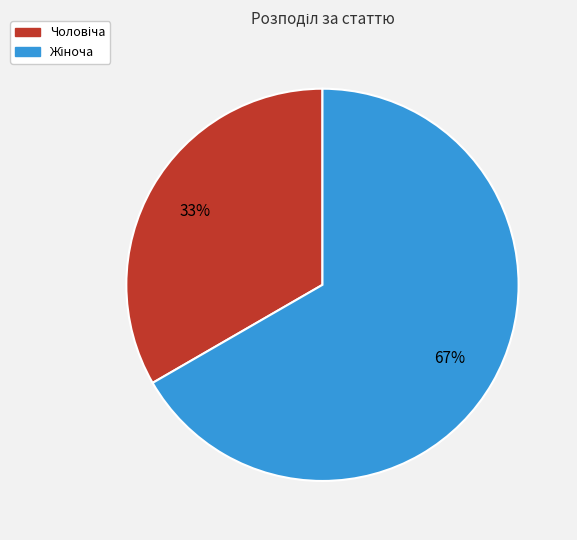

Is there any slice that represents more than half of the pie?

Yes